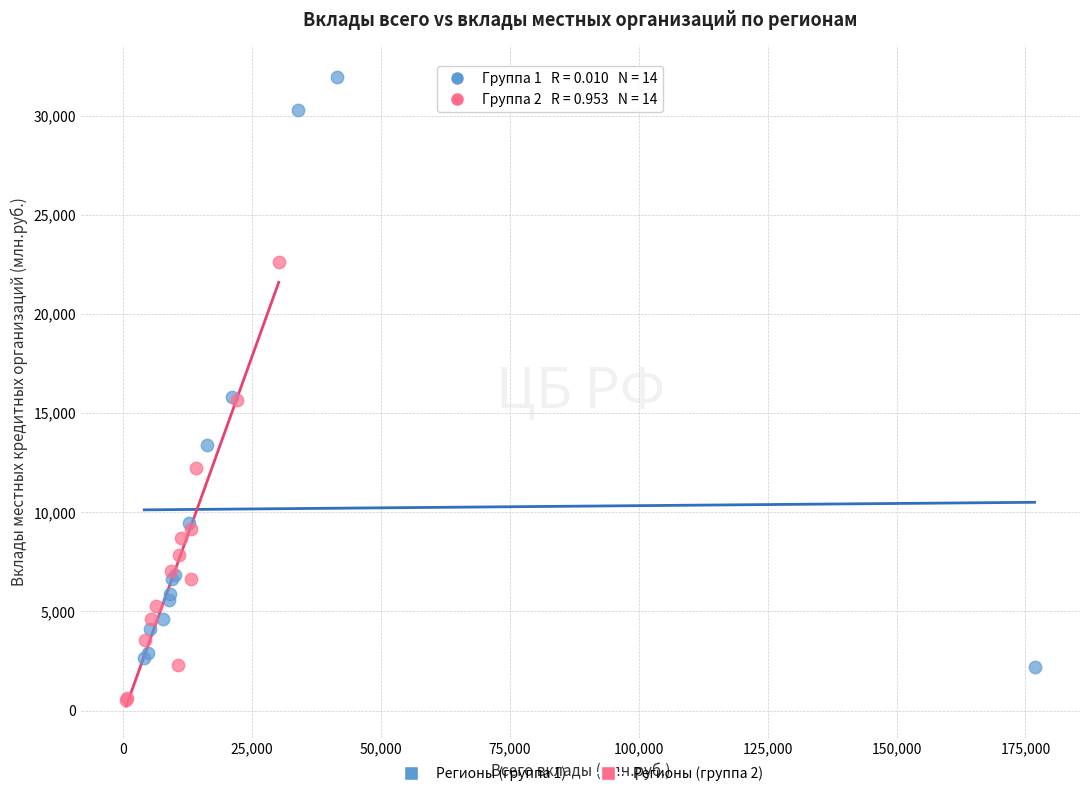

Which series reaches the minimum Y coordinate?

Регионы (группа 2)